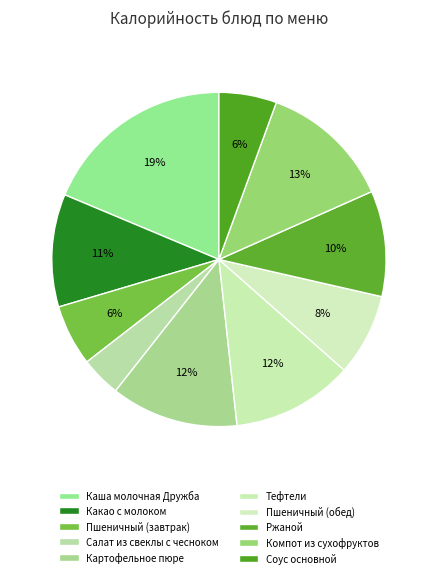

Rank the categories by value from highest to lowest.

Каша молочная Дружба, Компот из сухофруктов, Картофельное пюре, Тефтели, Какао с молоком, Ржаной, Пшеничный (обед), Пшеничный (завтрак), Соус основной, Салат из свеклы с чесноком